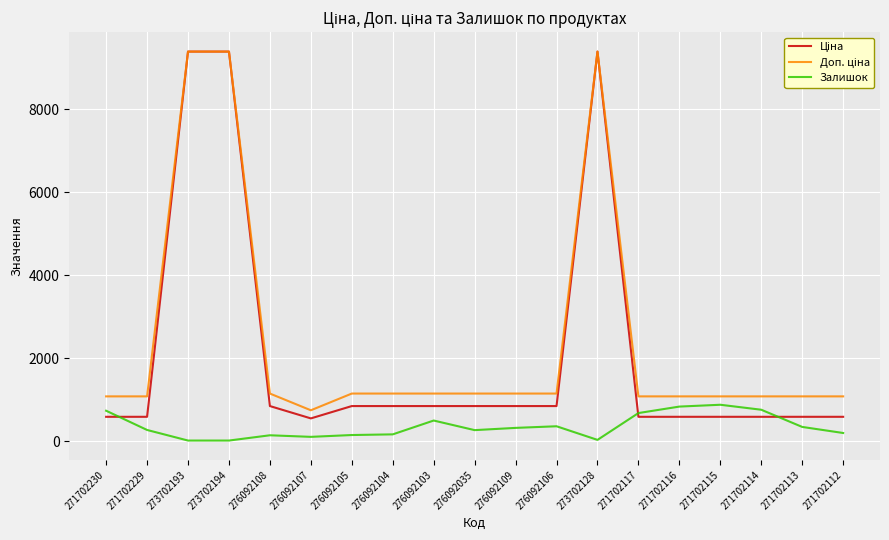

What is the maximum value shown in the chart?

9384.0